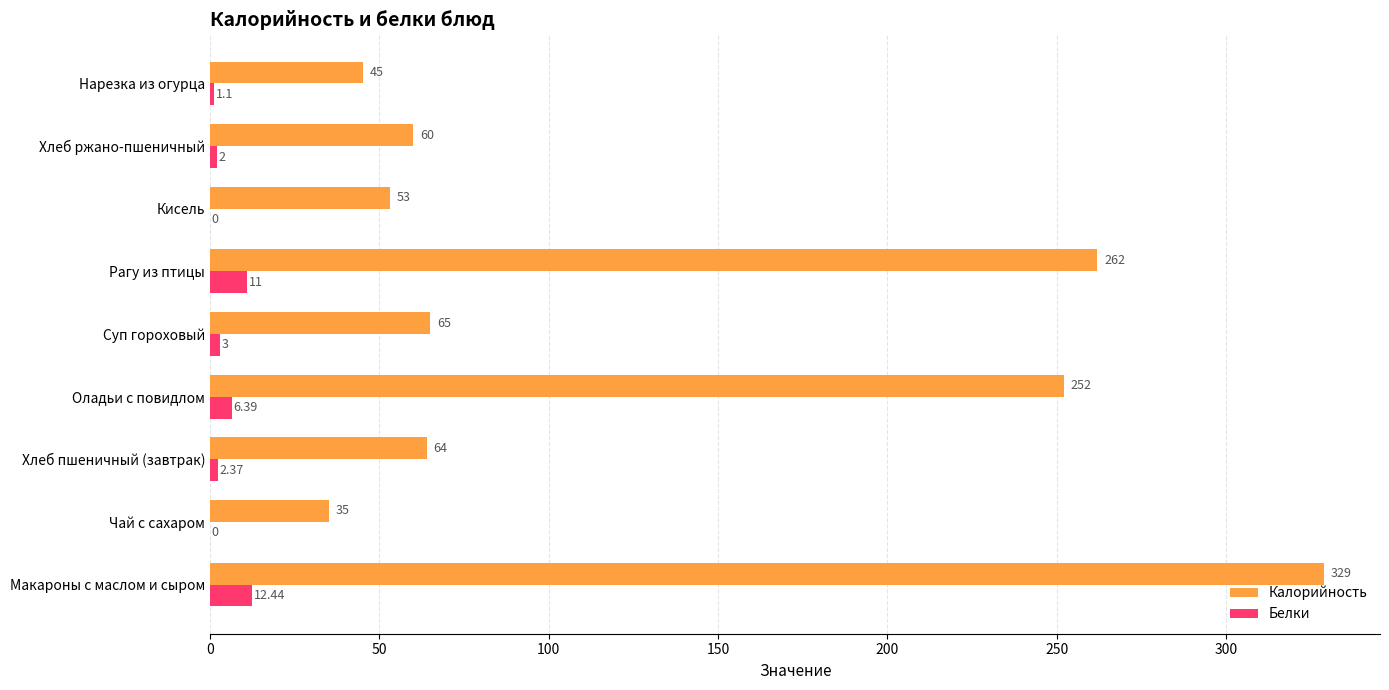

What is the sum of the Калорийность values at Суп гороховый and Оладьи с повидлом?

317.0